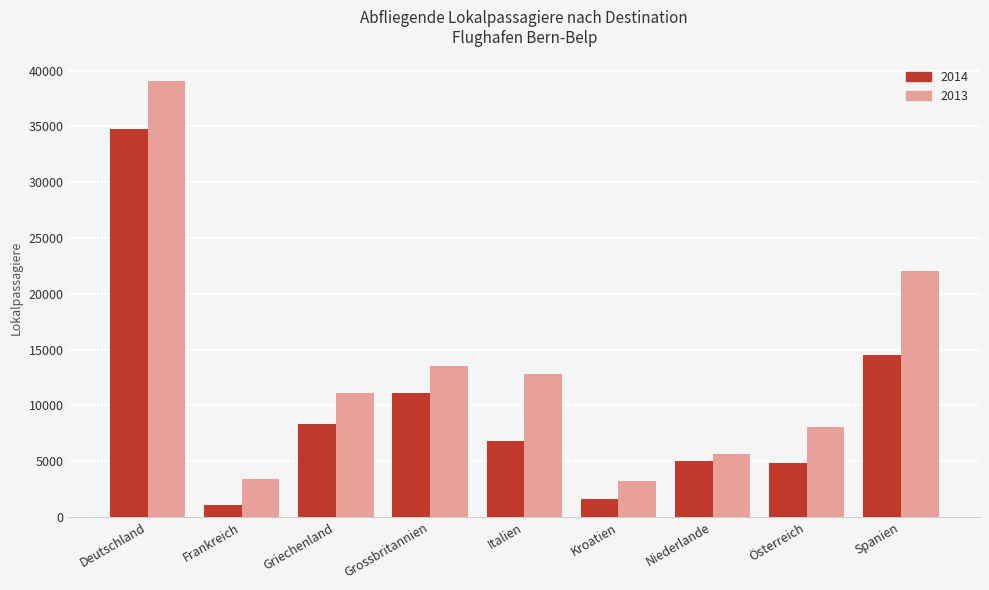

Does the chart contain stacked bars?

No